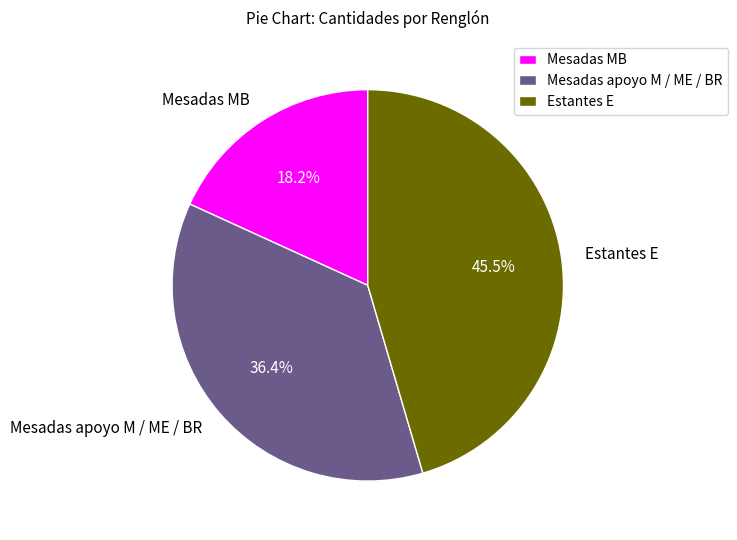

To the nearest percent, what is the difference between the largest and smallest slice percentages?

27%